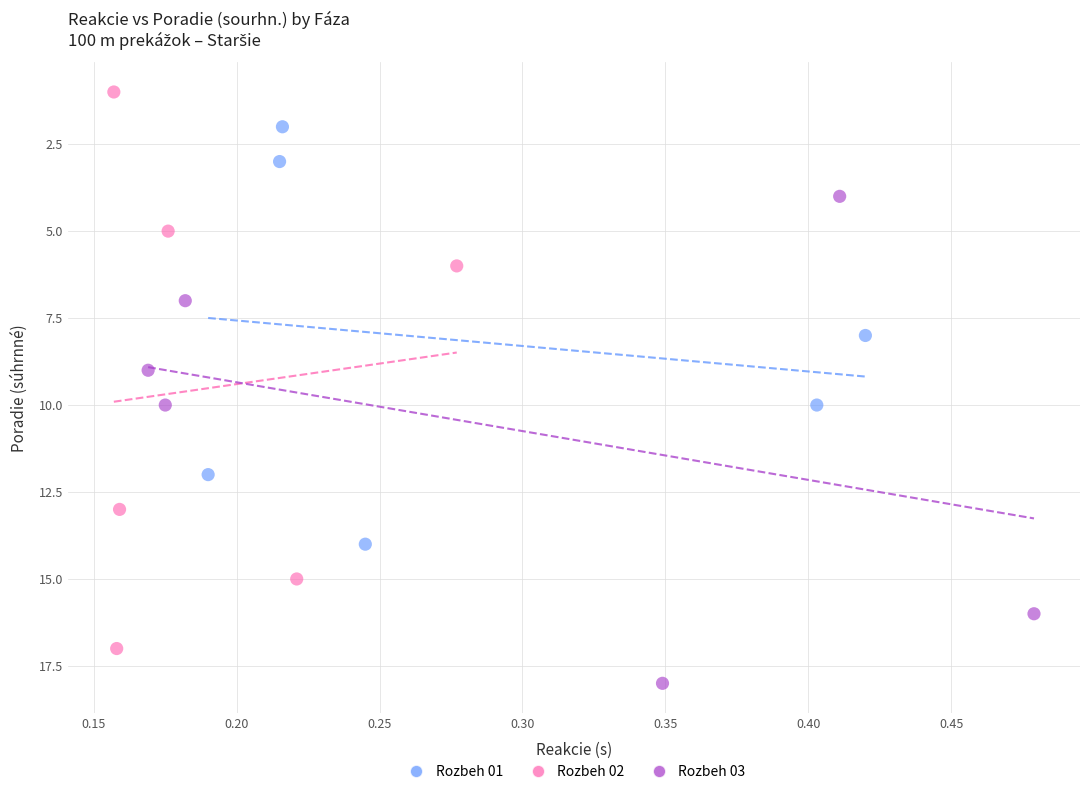

Which series has the widest spread of Y values?

Rozbeh 02